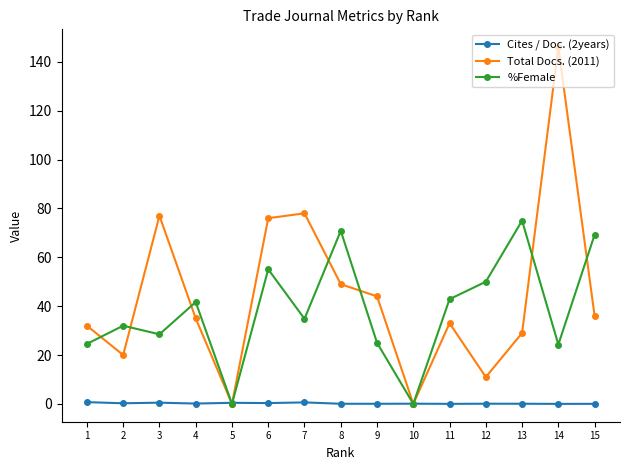

At how many categories does at least one series exceed 127?

1